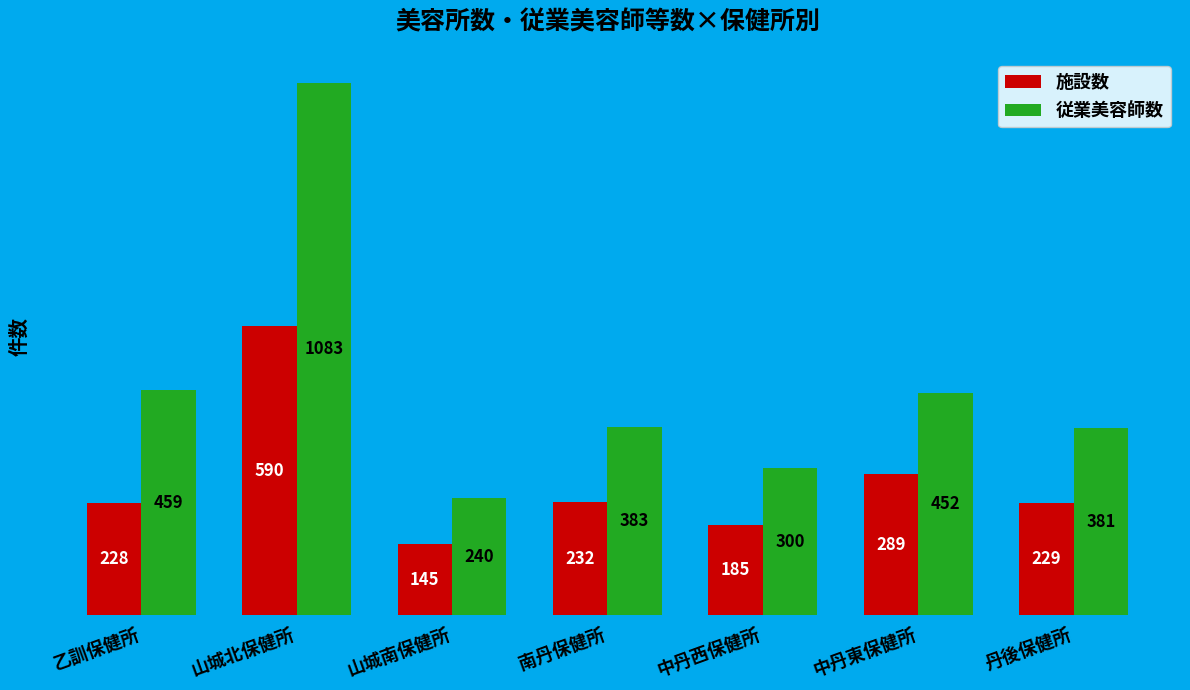

What position from the left is 中丹東保健所?

6